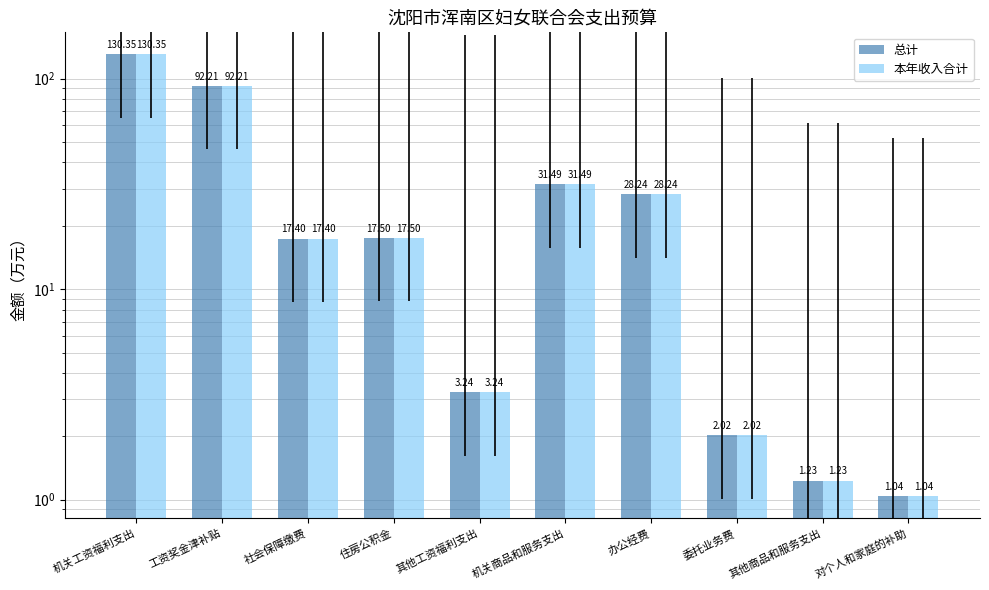

Which category has the highest value in the 本年收入合计 series?

机关工资福利支出